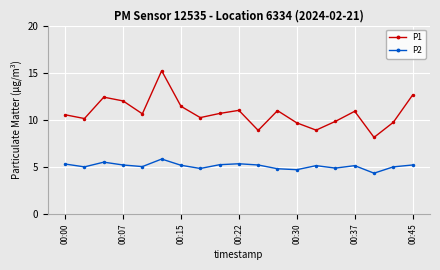

What is the difference between the second highest and second lowest values in the P2 series?

0.8